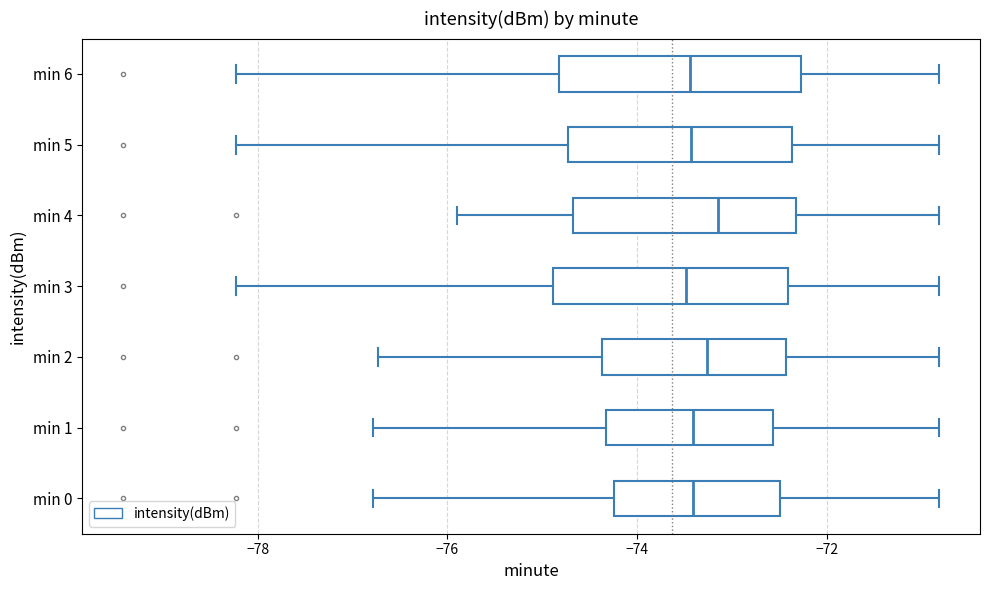

Reading bottom to top, read every box against the x-axis: the position of its median line, the range the box covers, and the ends of its whiskers. The values are not printed on the chart, so give them approximately, as read against the axis.

min 0: median -73.4, box -74.2 to -72.4, whiskers -76.8 to -70.8
min 1: median -73.4, box -74.4 to -72.6, whiskers -76.8 to -70.8
min 2: median -73.2, box -74.4 to -72.4, whiskers -76.8 to -70.8
min 3: median -73.4, box -74.8 to -72.4, whiskers -78.2 to -70.8
min 4: median -73.2, box -74.6 to -72.4, whiskers -75.8 to -70.8
min 5: median -73.4, box -74.8 to -72.4, whiskers -78.2 to -70.8
min 6: median -73.4, box -74.8 to -72.2, whiskers -78.2 to -70.8